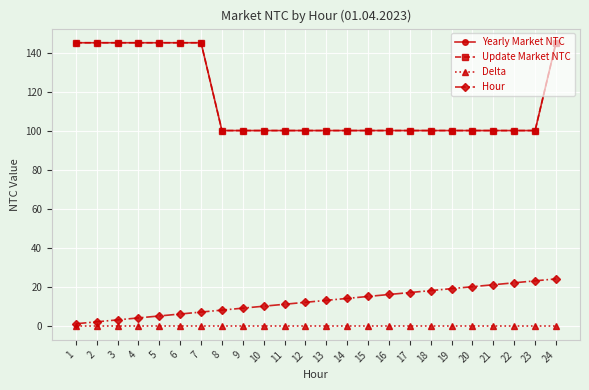

At how many categories does at least one series exceed 72?

24